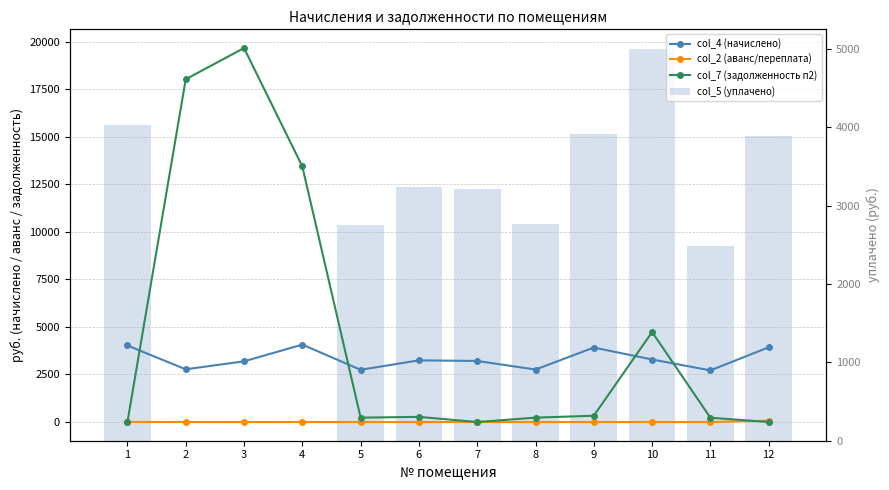

Reading right to left, what are all the values shown in this chart?

col_4 (начислено): 3930.5	2715.7	3288.1	3917.8	2760.2	3211.8	3243.6	2747.5	4070.4	3192.7	2773.0	4025.9
col_2 (аванс/переплата): 70.2	0.0	0.0	0.0	0.0	0.0	0.0	0.0	0.0	0.0	0.0	4.3
col_7 (задолженность п2): 0.0	226.3	4733.2	330.5	230.4	0.0	271.2	229.0	13443.3	19671.3	18029.3	0.0
col_5 (уплачено): 3890.0	2489.4	5000.0	3913.8	2760.0	3211.8	3240.0	2747.3	0.0	0.0	0.0	4025.9